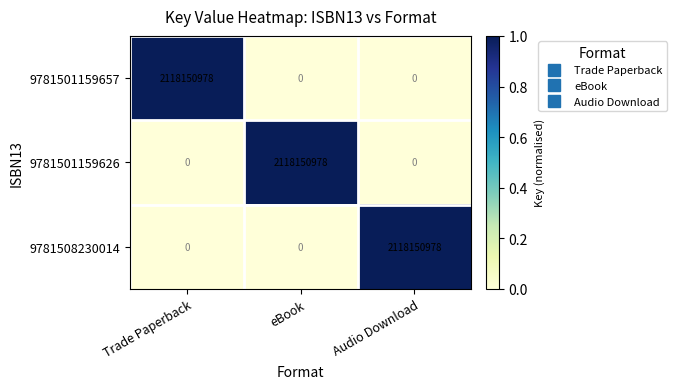

Reading right to left, what are all the values shown in this chart?

9781501159657: 0	0	2118150978
9781501159626: 0	2118150978	0
9781508230014: 2118150978	0	0